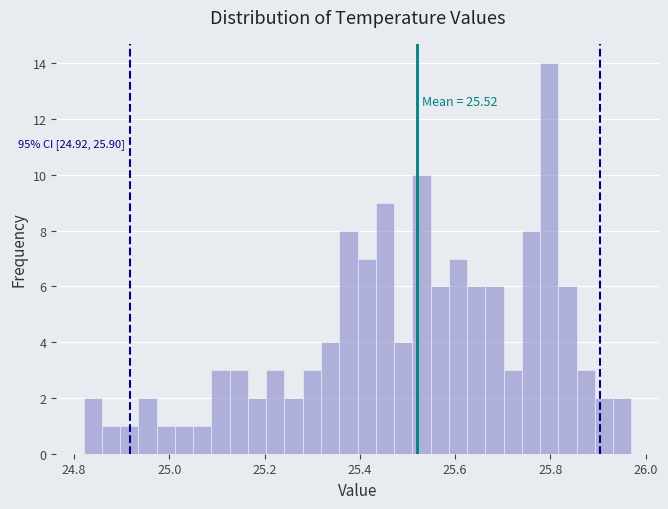

Around what value on the x-axis is the tallest bar? Give the approximate position of its centre, as read against the axis.

25.80